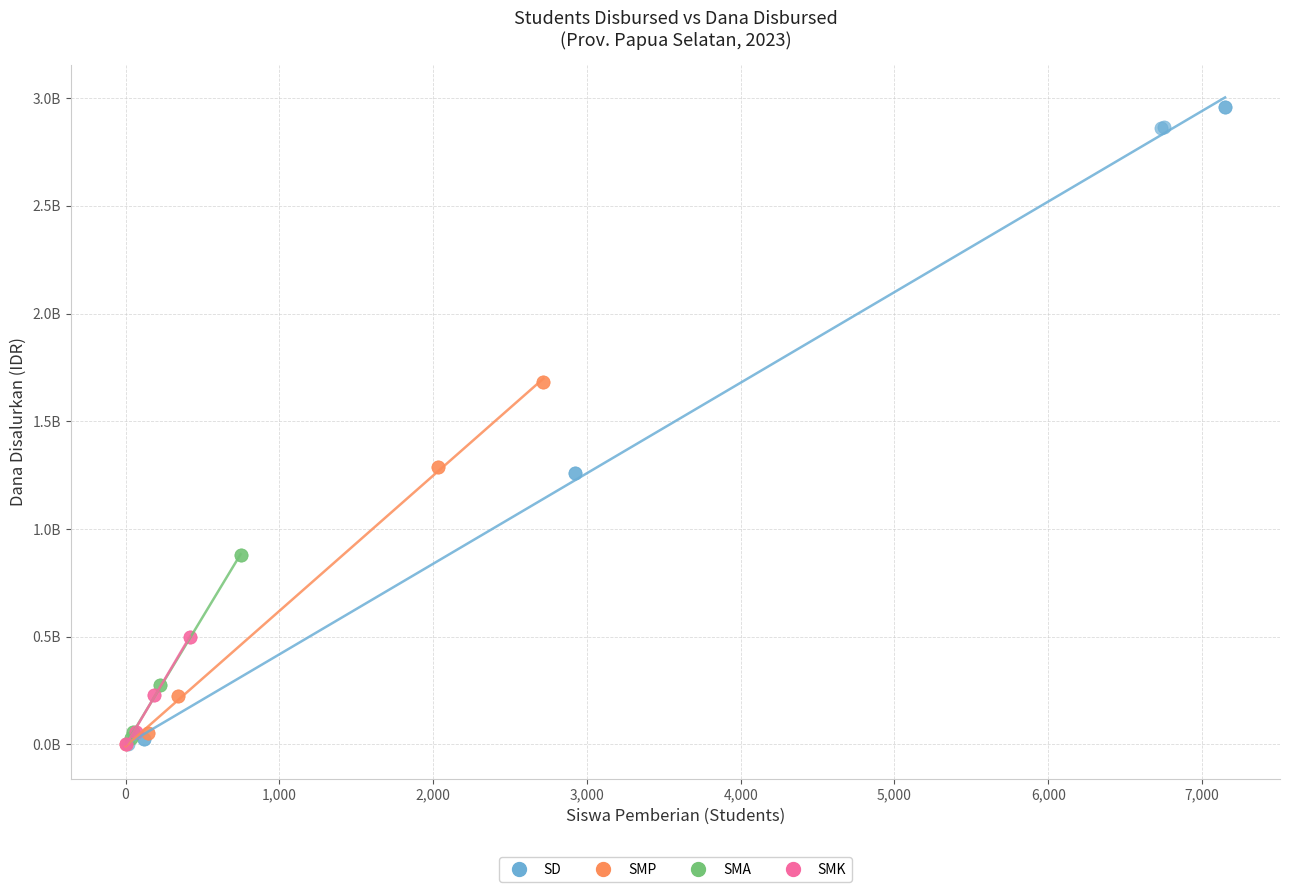

What are all the series names shown in the legend?

SD, SMP, SMA, SMK